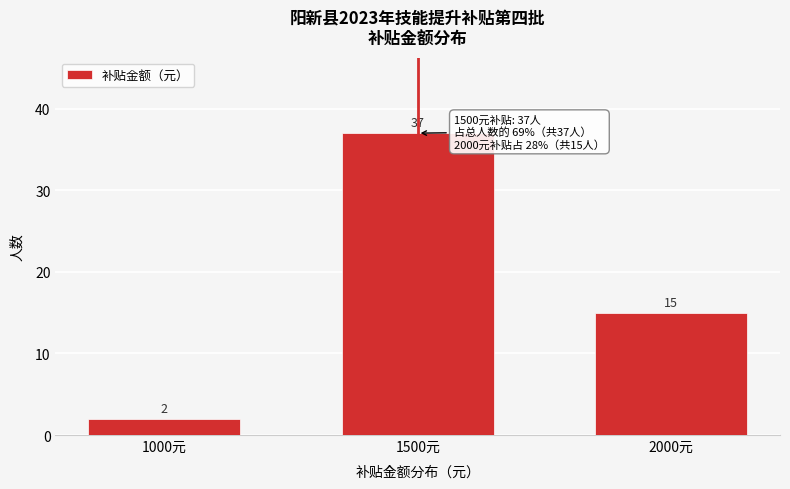

Reading right to left, extract all data points from this chart.

15	37	2